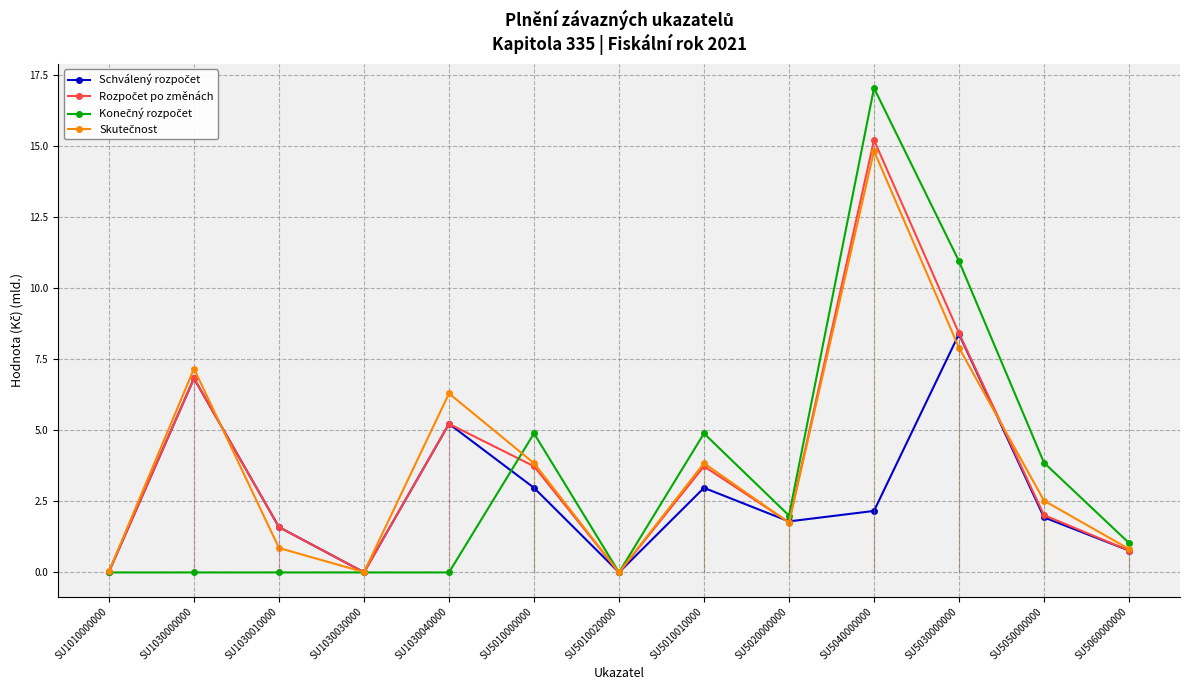

Where do Schválený rozpočet and Skutečnost first cross each other?

SU1030000000 and SU1030010000